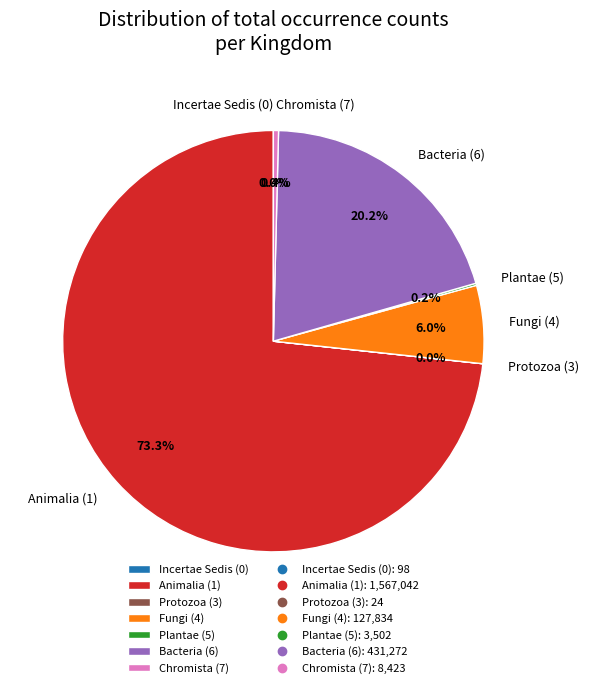

Which category accounts for the majority?

Animalia (1)